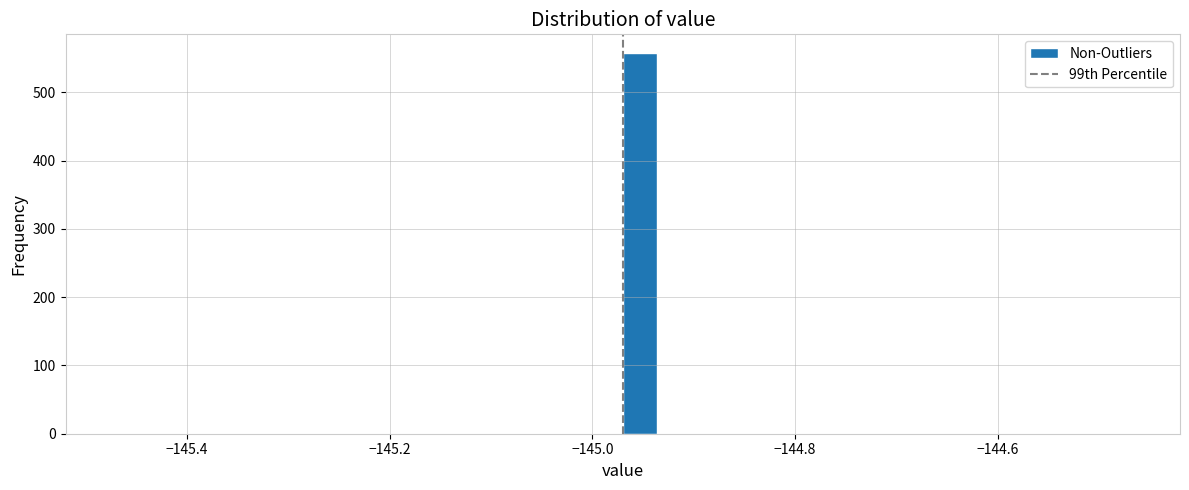

Read against the x-axis, roughly where is the centre of the tallest bar?

-144.96